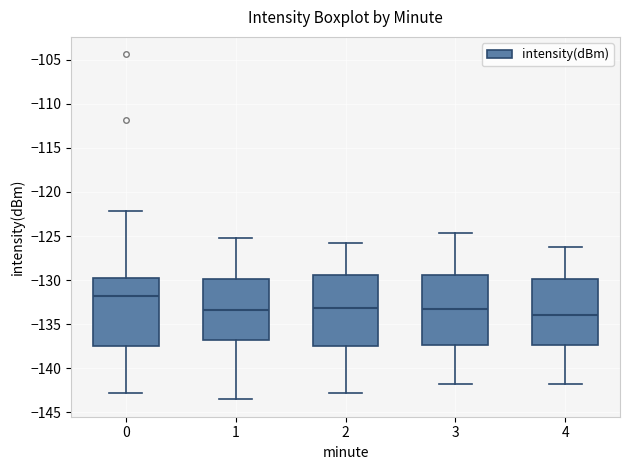

Reading left to right, transcribe this box plot: for each box, give where its median line is, the range the box spans, and where its two whiskers end, as read against the y-axis. The values are not printed on the chart, so give them approximately, as read against the axis.

0: median -132.0, box -137.5 to -129.5, whiskers -143.0 to -122.0
1: median -133.5, box -137.0 to -130.0, whiskers -143.5 to -125.0
2: median -133.0, box -137.5 to -129.5, whiskers -143.0 to -126.0
3: median -133.5, box -137.5 to -129.5, whiskers -142.0 to -124.5
4: median -134.0, box -137.5 to -130.0, whiskers -142.0 to -126.0